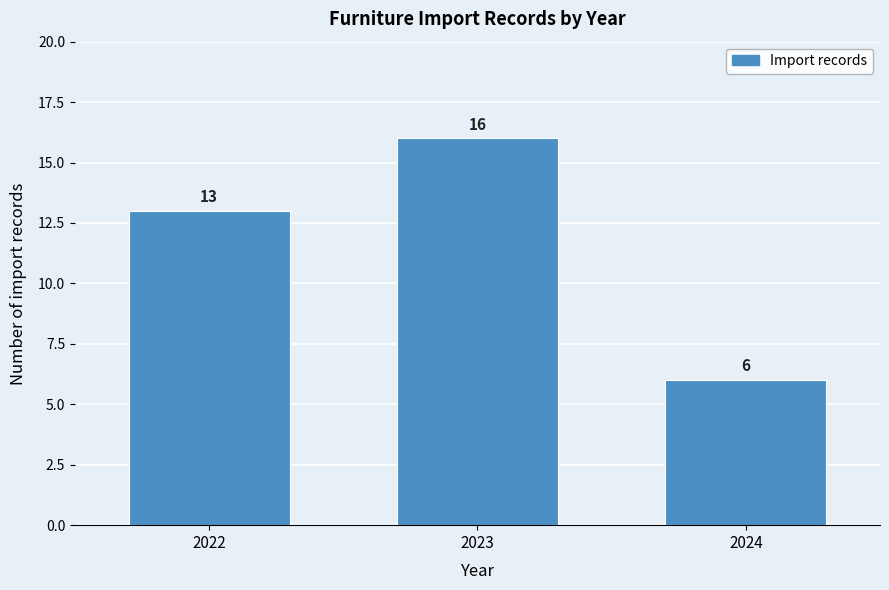

Over which range of the x-axis is the bar tallest?

2022.5 to 2023.5